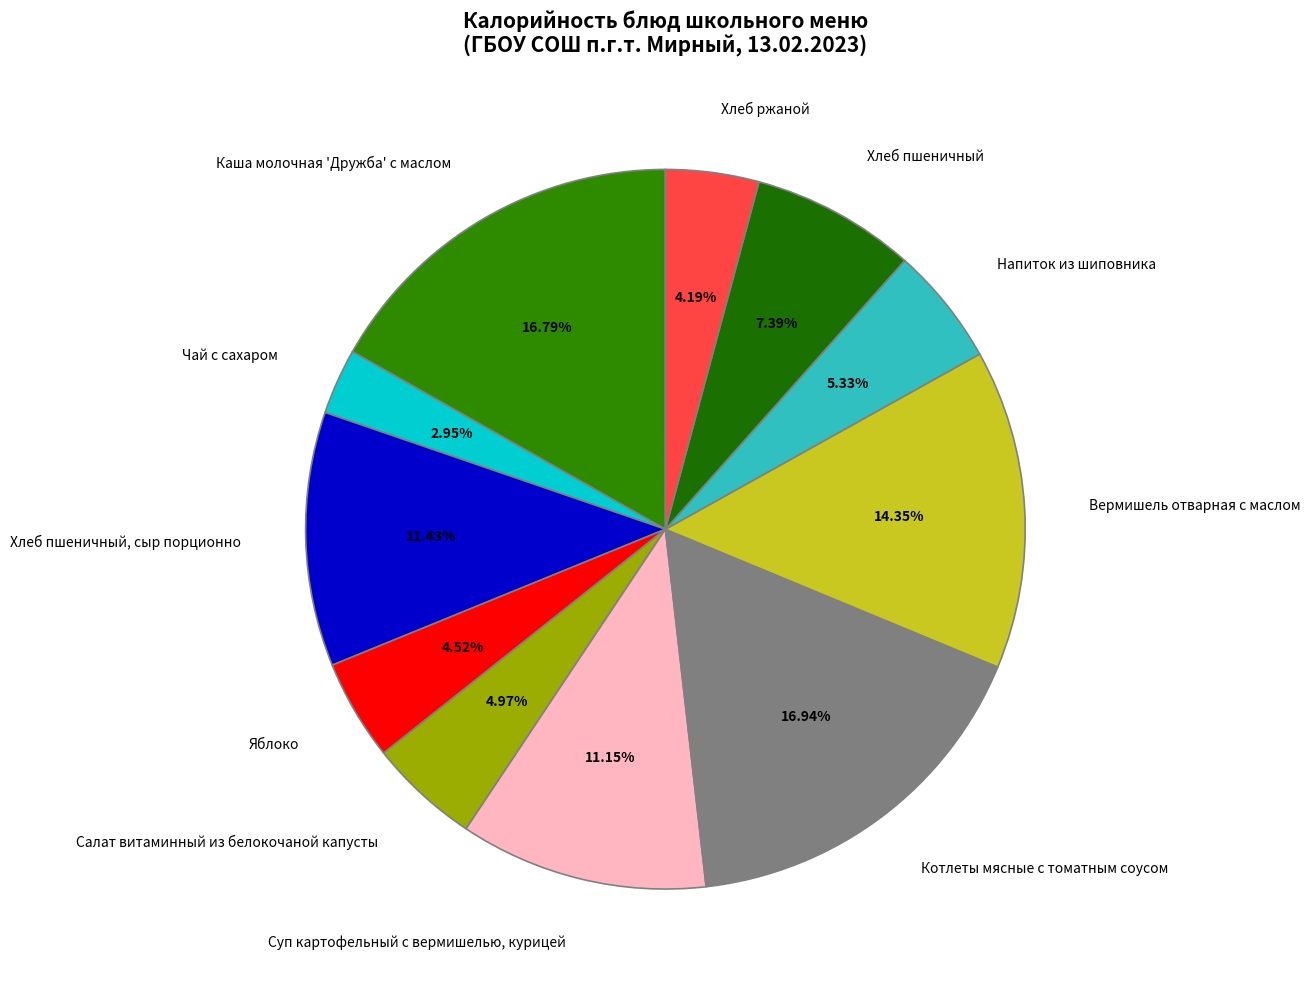

Which slice is the smallest?

Чай с сахаром